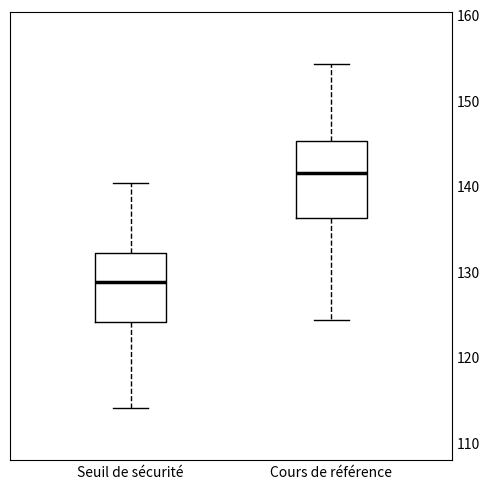

Where does the lower whisker of the box for Cours de référence end on the y-axis? The values are not printed on the chart, so give them approximately, as read against the axis.

124